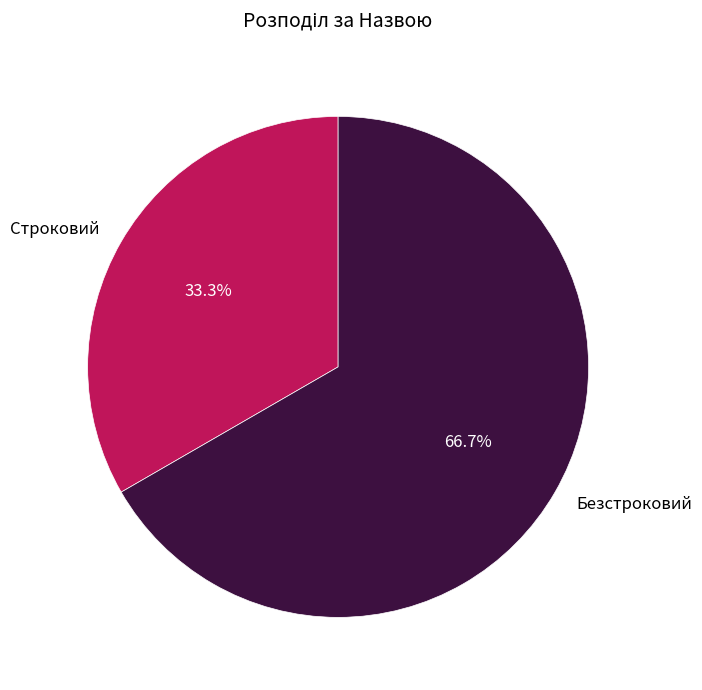

What is the ratio of the value at Строковий to the value at Безстроковий?

0.5